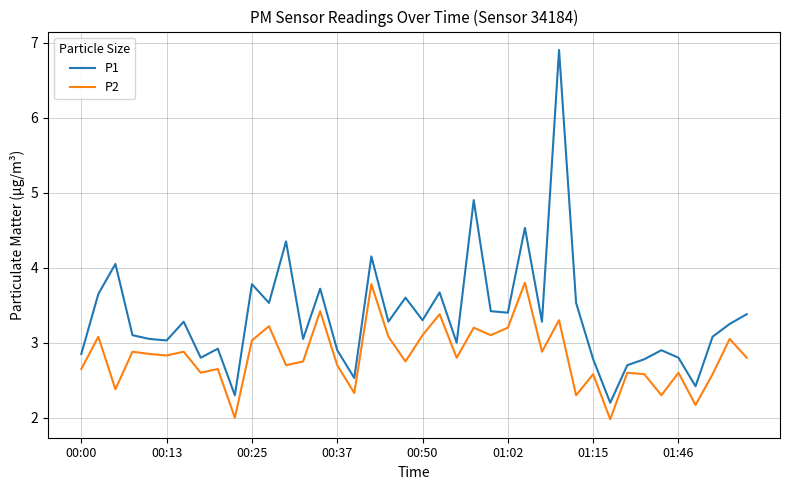

What is the smallest value displayed?

2.0